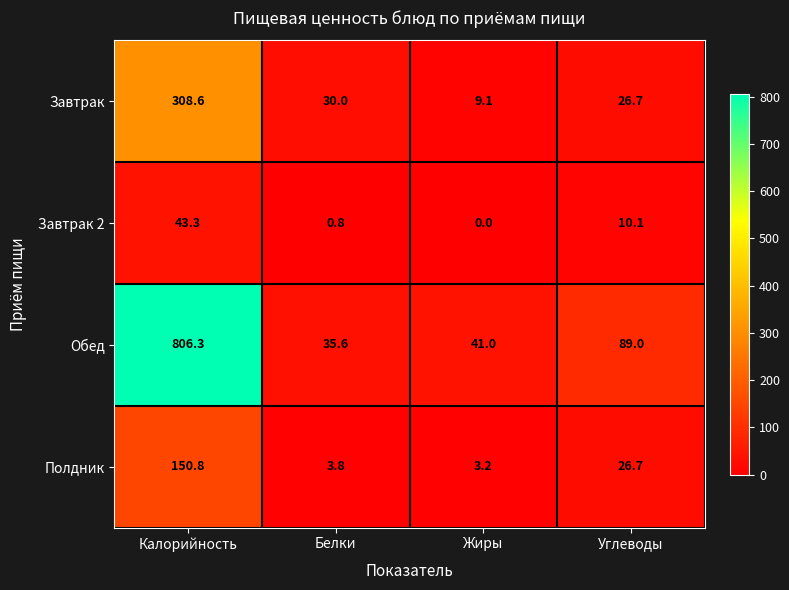

What is the total value across all series at Белки?

70.2